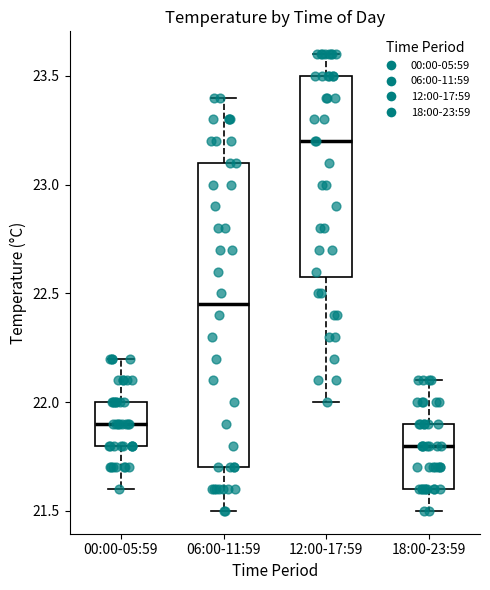

Reading left to right, transcribe this box plot: for each box, give where its median line is, the range the box spans, and where its two whiskers end, as read against the y-axis. The values are not printed on the chart, so give them approximately, as read against the axis.

00:00-05:59: median 21.90, box 21.80 to 22.00, whiskers 21.60 to 22.20
06:00-11:59: median 22.45, box 21.70 to 23.10, whiskers 21.50 to 23.40
12:00-17:59: median 23.20, box 22.60 to 23.50, whiskers 22.00 to 23.60
18:00-23:59: median 21.80, box 21.60 to 21.90, whiskers 21.50 to 22.10